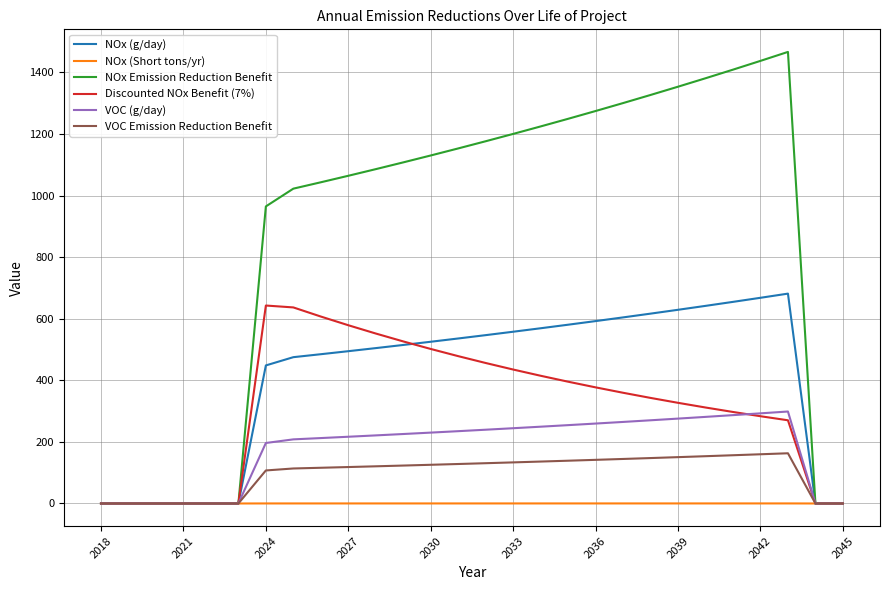

What is the highest value of the NOx Emission Reduction Benefit series?

1466.7